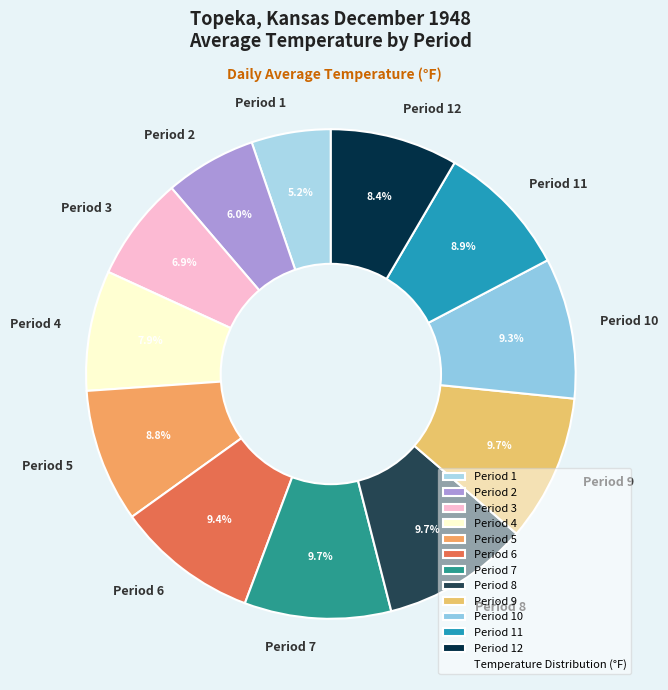

To the nearest percent, what percentage of the pie is Period 3?

7%